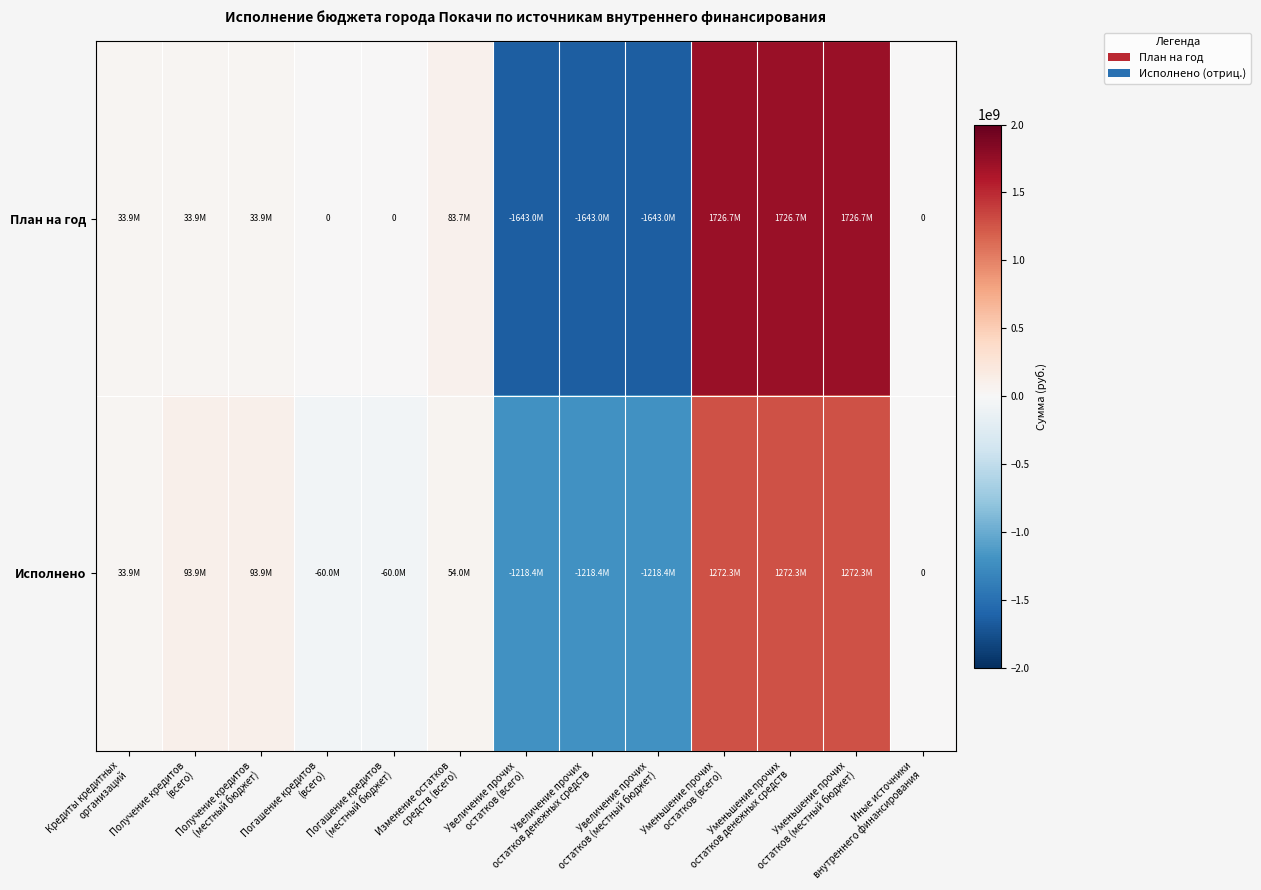

Between Увеличение прочих остатков денежных средств and Уменьшение прочих остатков денежных средств, which series saw the biggest shift?

План на год